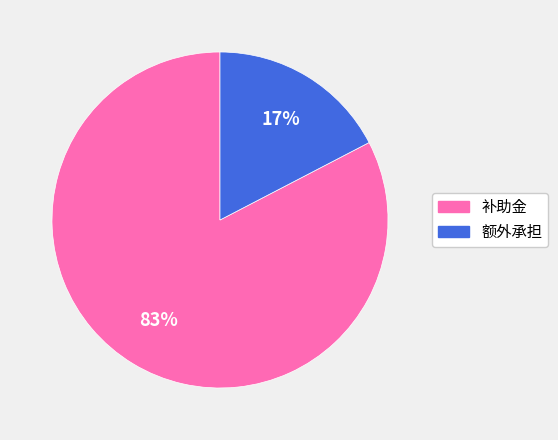

How many segments does this pie chart have?

2